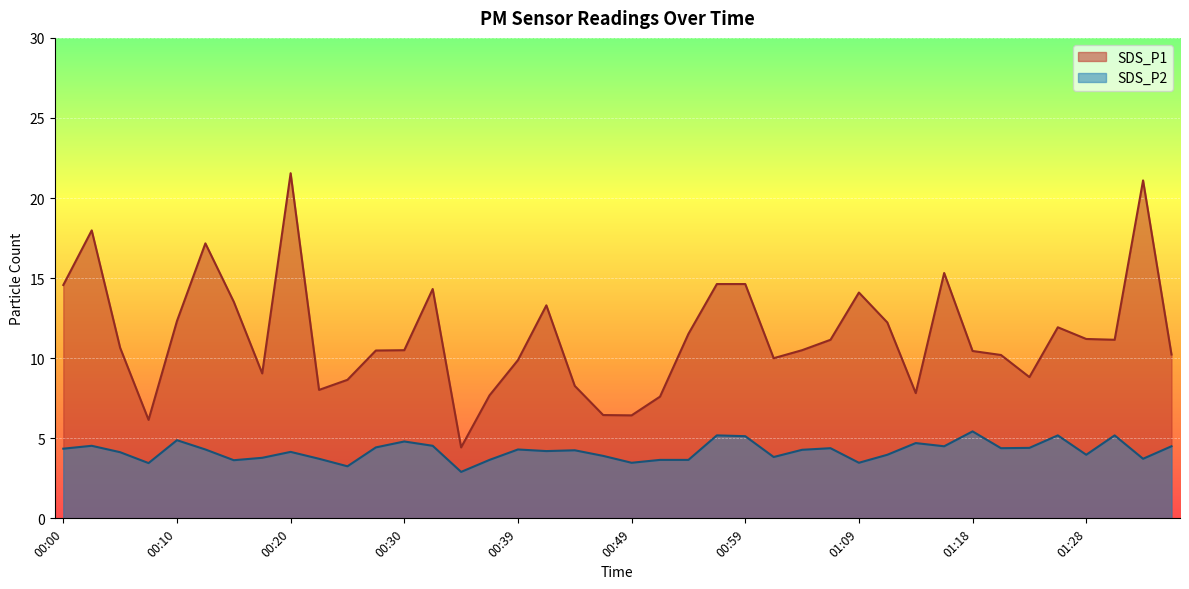

The SDS_P2 series shows 5.1 at 00:59. True or false?

True